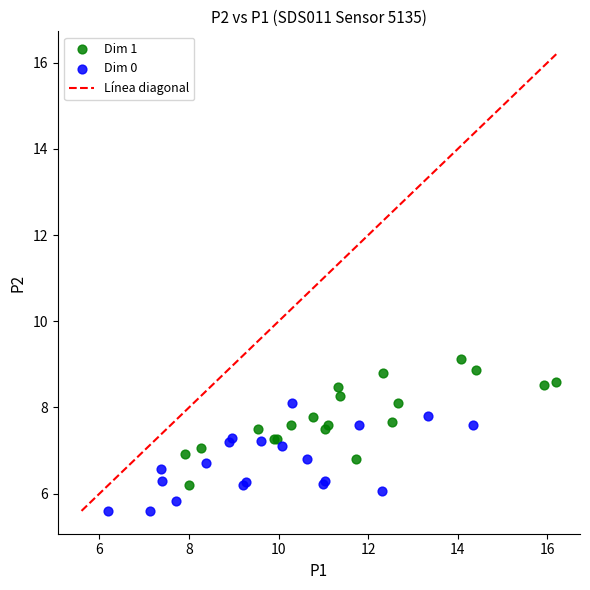

Which series contains the highest Y value?

Dim 1